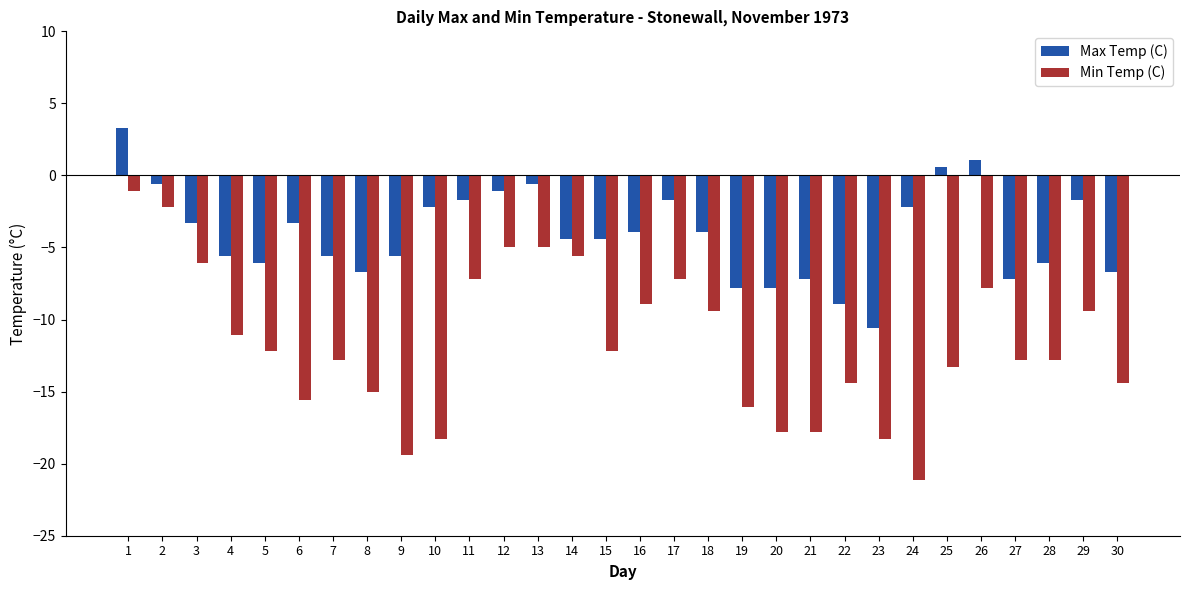

Reading left to right, extract all data points from this chart.

Max Temp (C): 3.3	-0.6	-3.3	-5.6	-6.1	-3.3	-5.6	-6.7	-5.6	-2.2	-1.7	-1.1	-0.6	-4.4	-4.4	-3.9	-1.7	-3.9	-7.8	-7.8	-7.2	-8.9	-10.6	-2.2	0.6	1.1	-7.2	-6.1	-1.7	-6.7
Min Temp (C): -1.1	-2.2	-6.1	-11.1	-12.2	-15.6	-12.8	-15.0	-19.4	-18.3	-7.2	-5.0	-5.0	-5.6	-12.2	-8.9	-7.2	-9.4	-16.1	-17.8	-17.8	-14.4	-18.3	-21.1	-13.3	-7.8	-12.8	-12.8	-9.4	-14.4